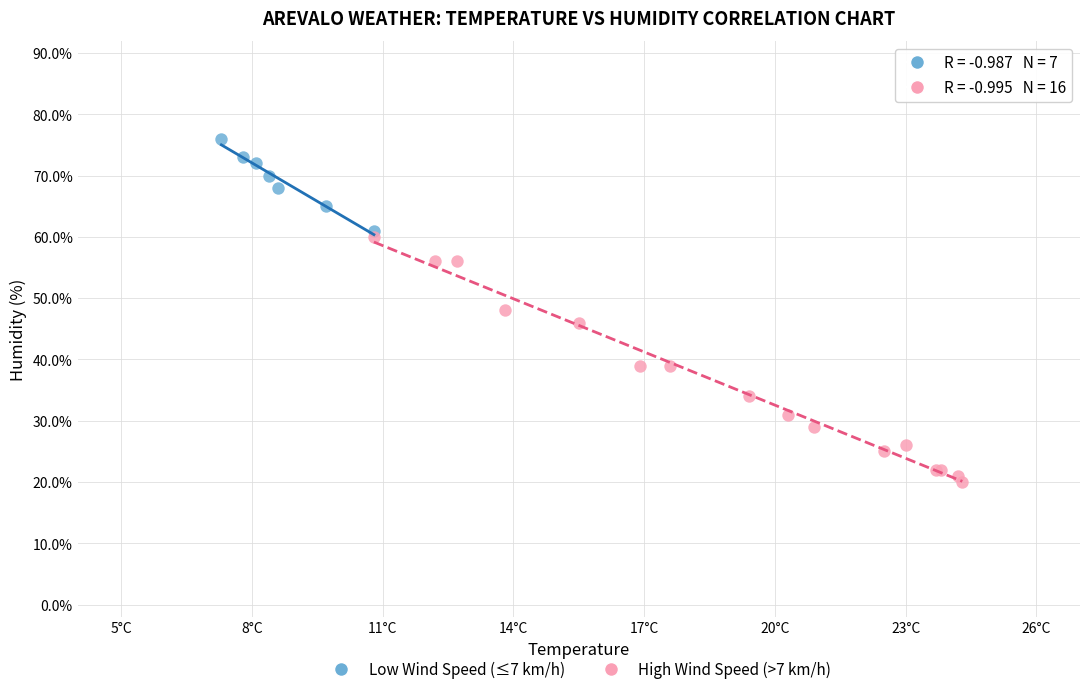

Which series contains the highest Y value?

Low Wind Speed (≤7 km/h)